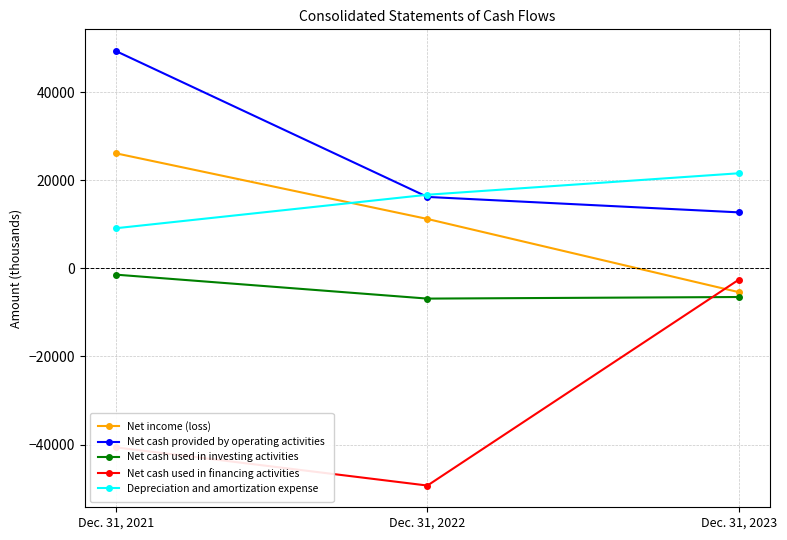

Count the number of data series in this chart.

5